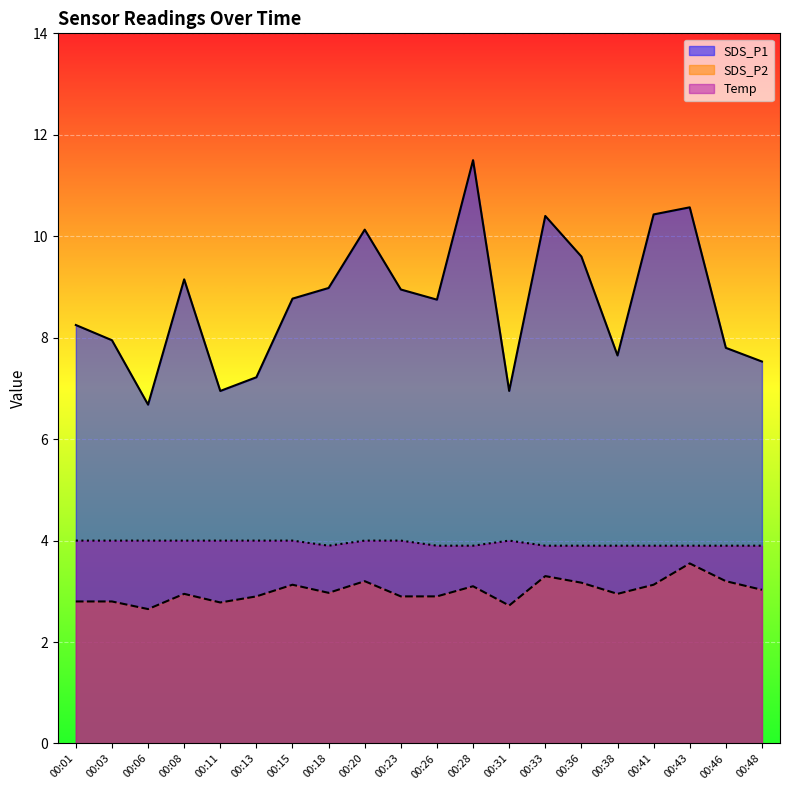

Which label corresponds to the largest value in the chart?

00:28